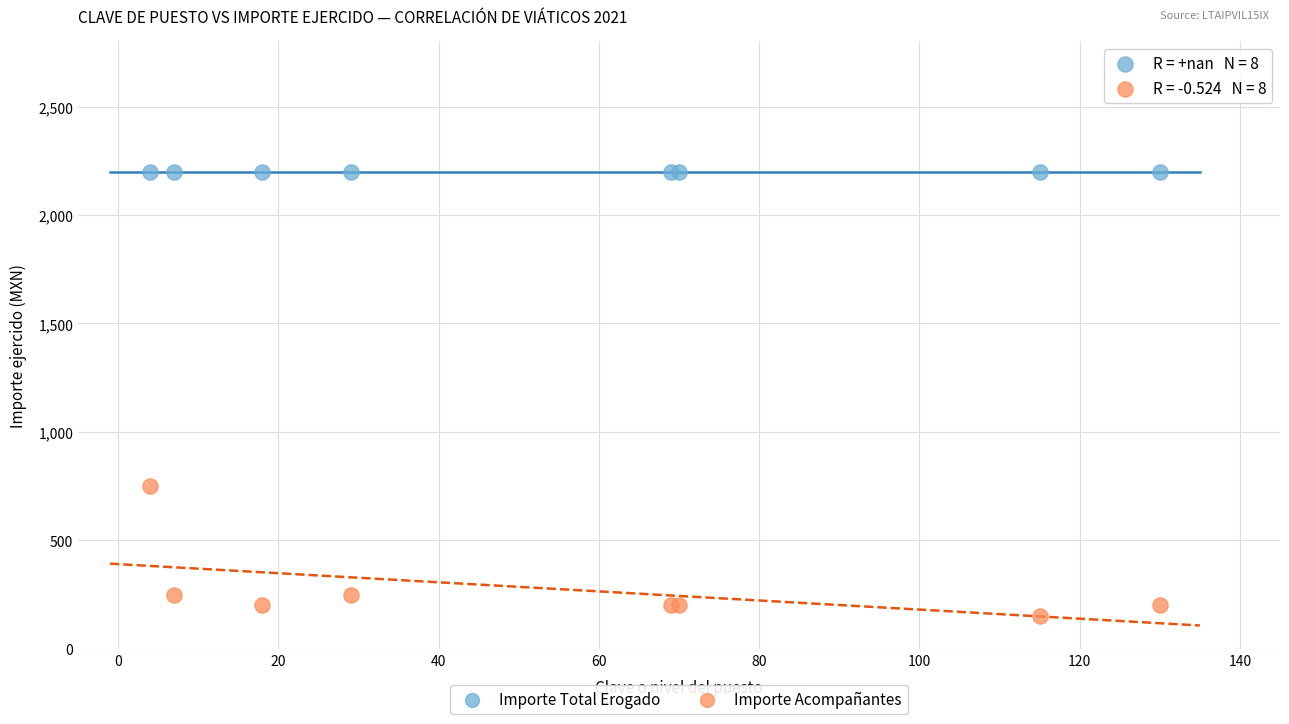

Which series contains the highest Y value?

Importe Total Erogado